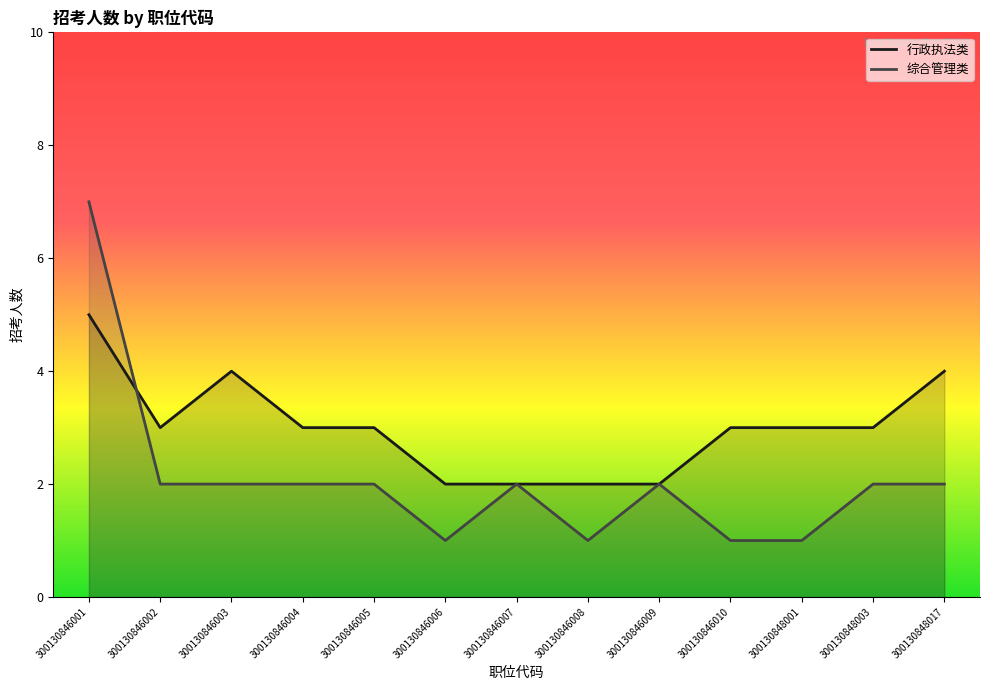

Where does the 综合管理类 series first go above 2?

300130846001